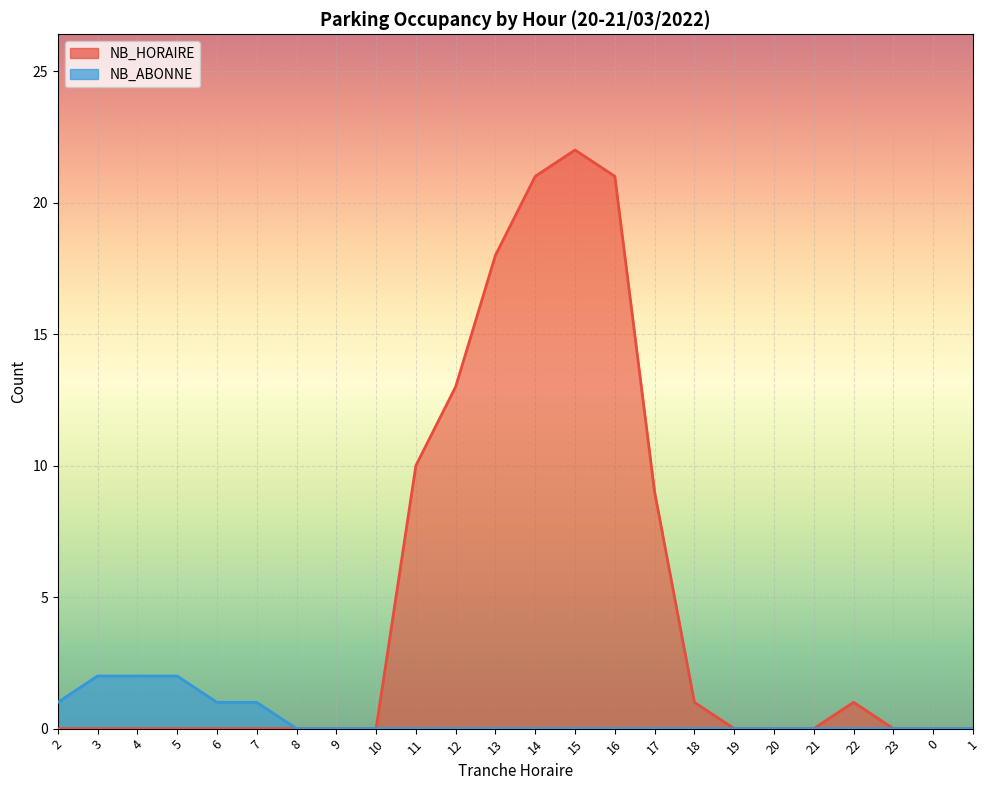

What is the maximum value shown in the chart?

22